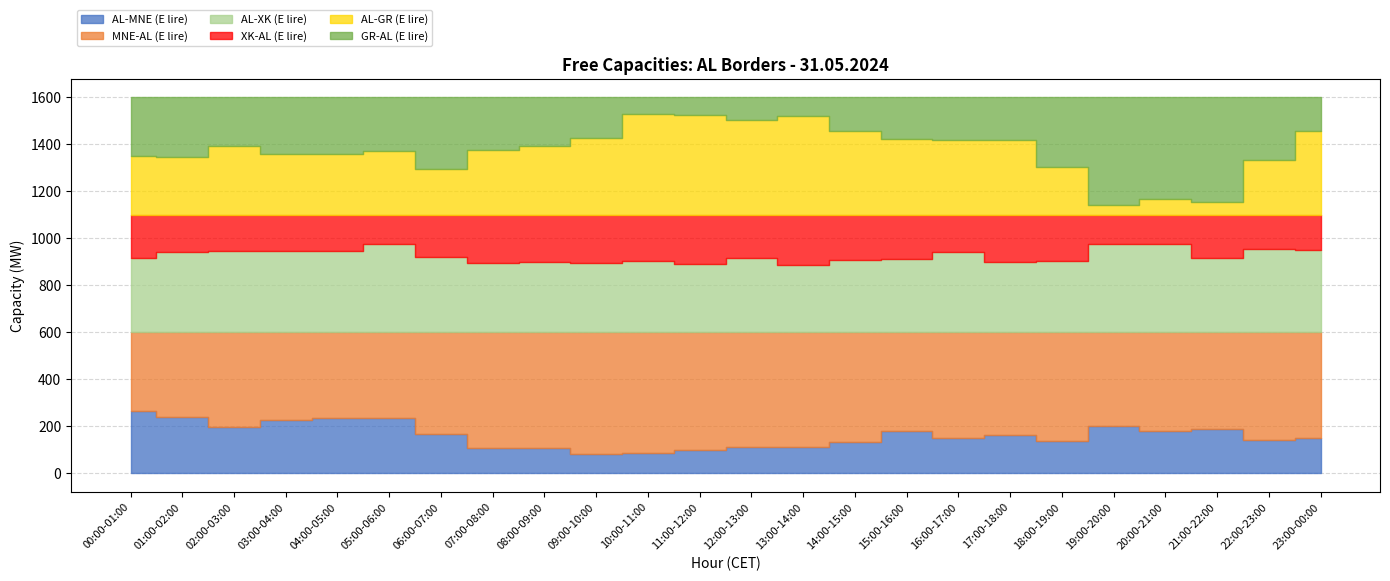

What is the minimum value for XK-AL (E lire)?

122.4